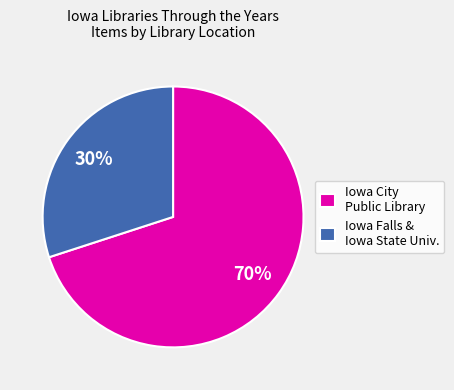

How many segments does this pie chart have?

2